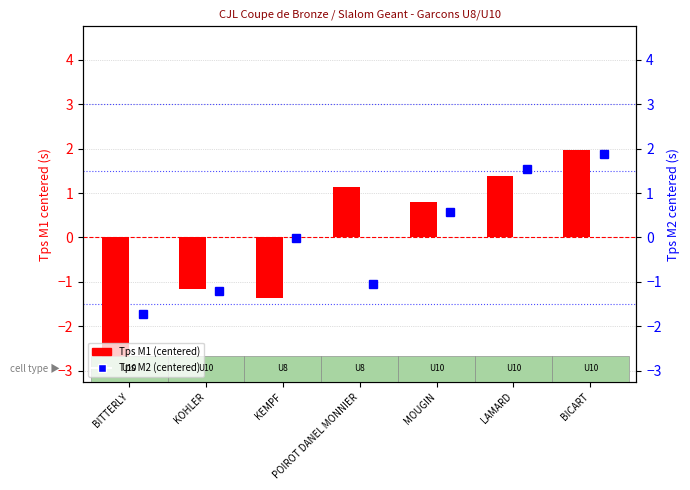

Reading left to right, extract all data points from this chart.

Tps M1 (transformed): -2.8	-1.2	-1.4	1.1	0.8	1.4	2.0
Tps M2 (centered): -1.7	-1.2	-0.0	-1.1	0.6	1.5	1.9